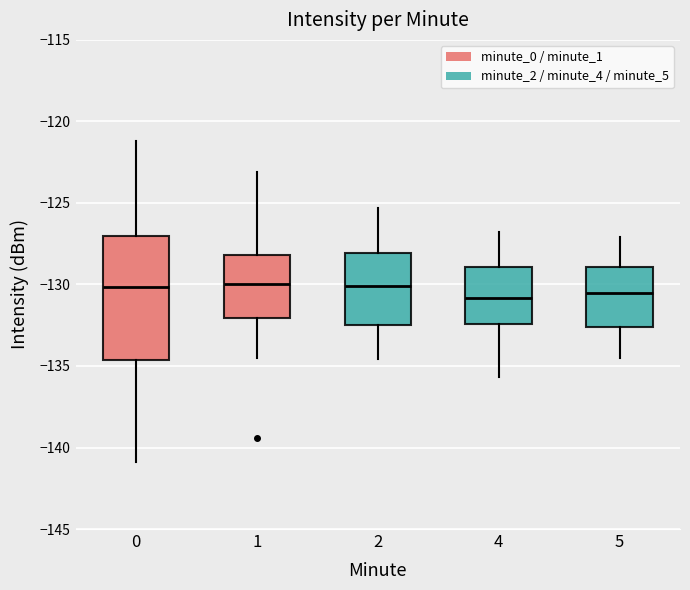

Comparing the boxes themselves (not the whiskers), which one is the tallest?

0